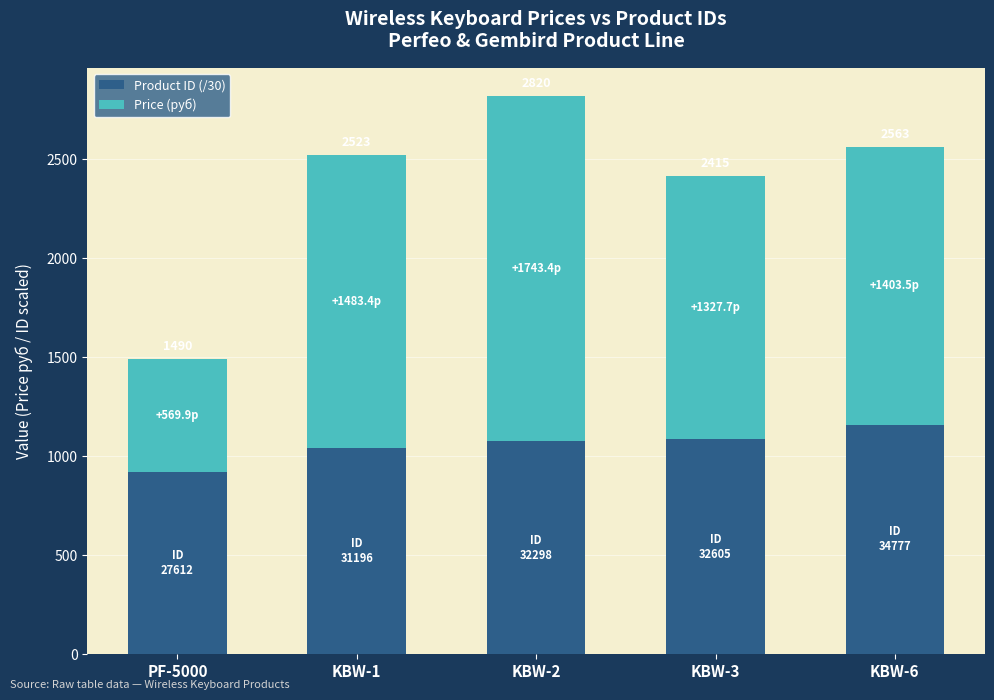

What is the value of the Product ID (/30) bar at the 5th from the left?

1159.2